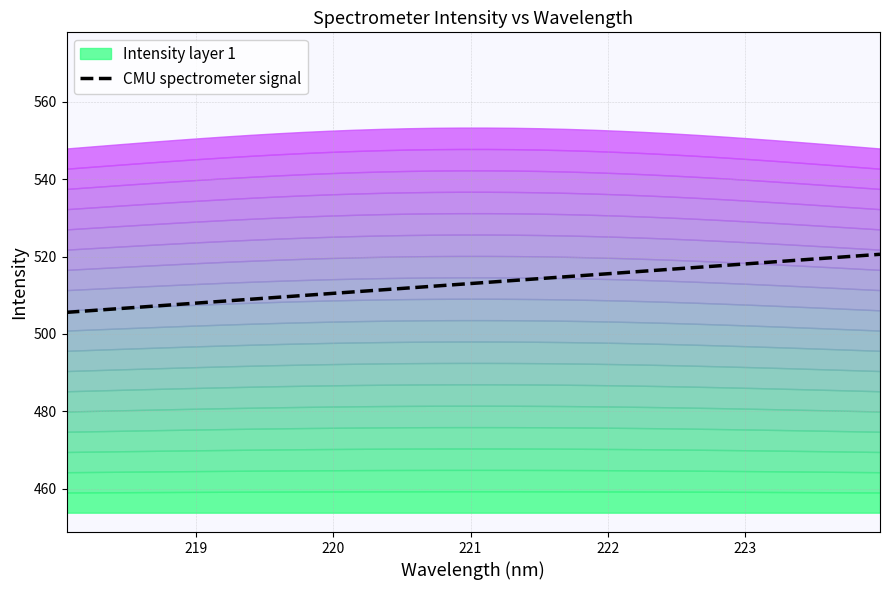

What is the minimum value for CMU spectrometer signal?

505.6